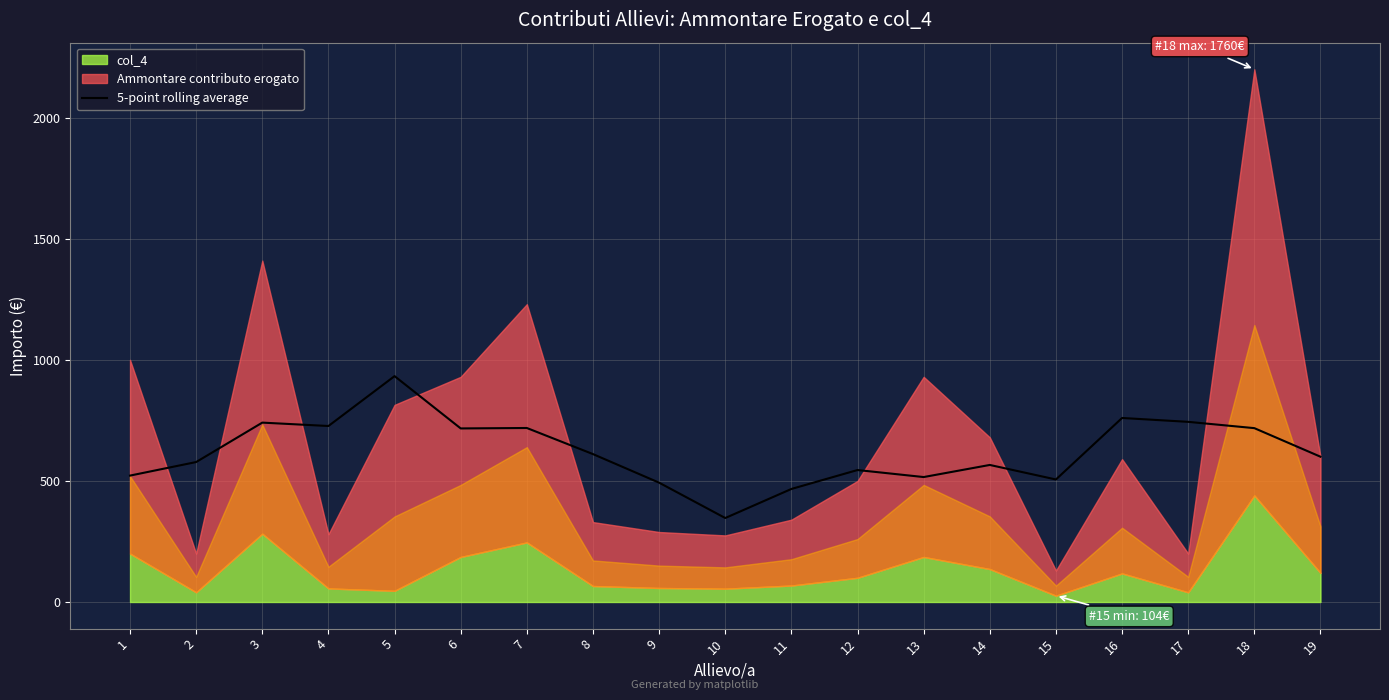

What is the approximate value at 17?

744.0